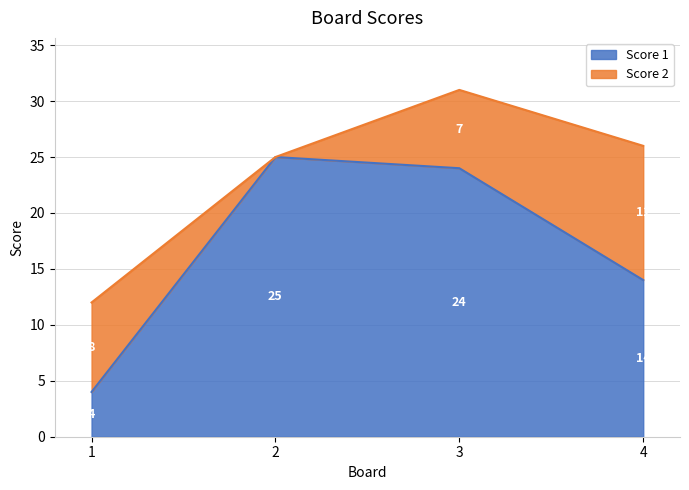

Where is the first local maximum?

2